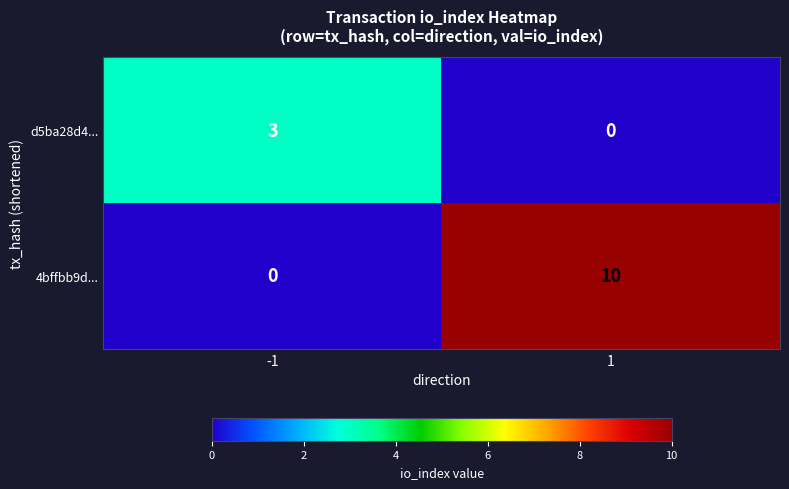

Which series has the largest range (max minus min)?

4bffbb9d...